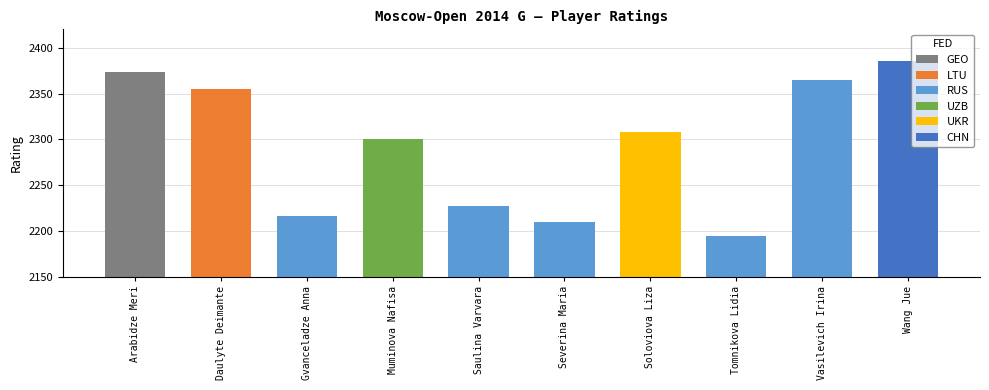

What is the smallest value displayed?

2195